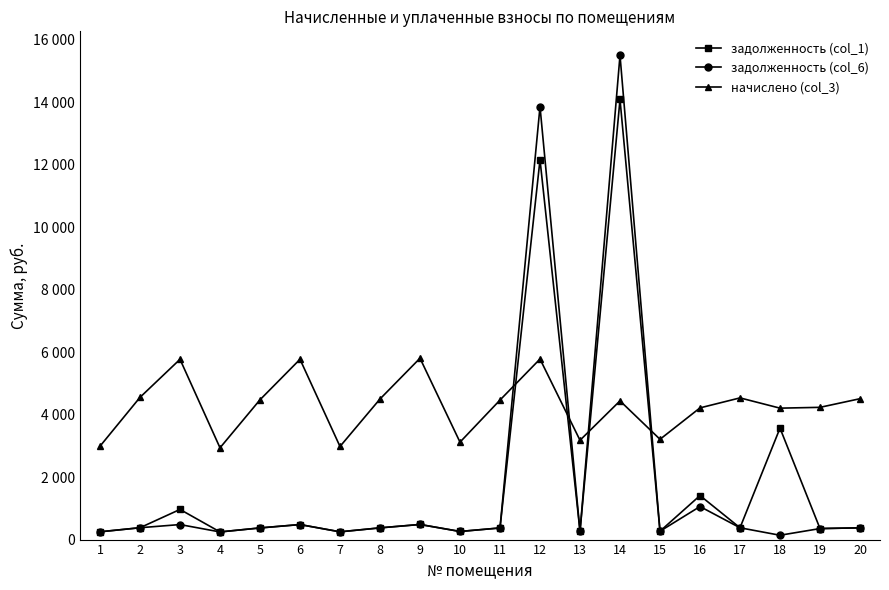

Does the chart have visible grid lines?

No